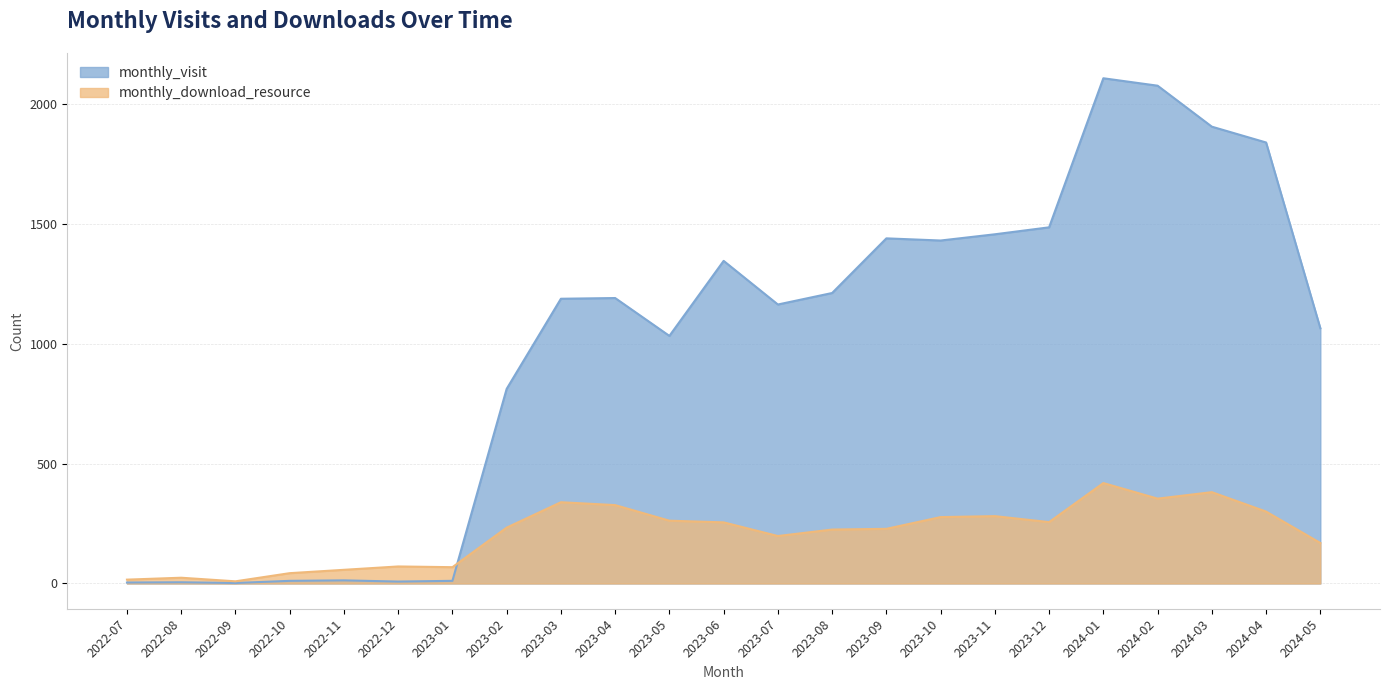

How many series are shown in this chart?

2